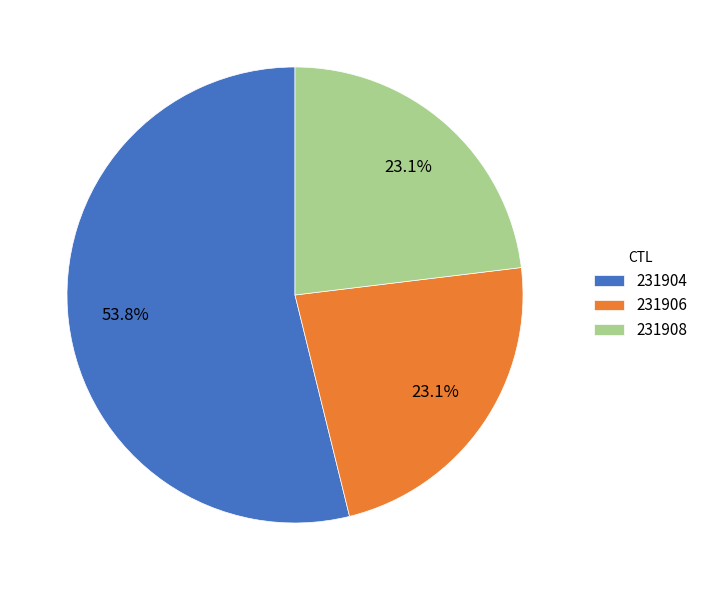

The 231904 slice represents 54% of the pie. True or false?

True